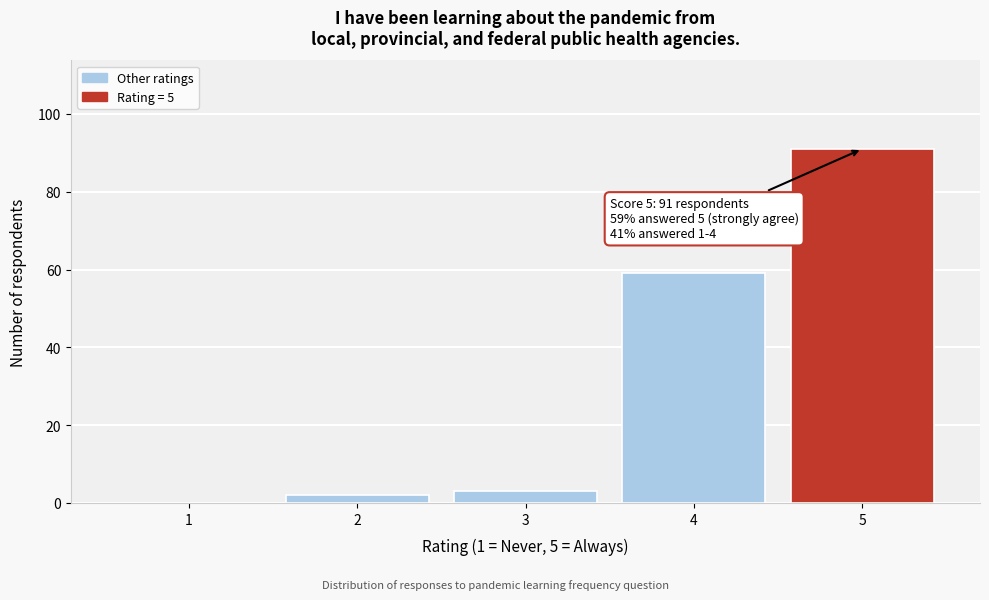

Over which range of the x-axis is the bar tallest?

4.5 to 5.5